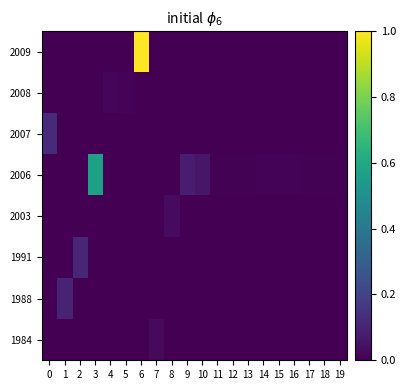

Which has a higher value, 19 or 9?

19